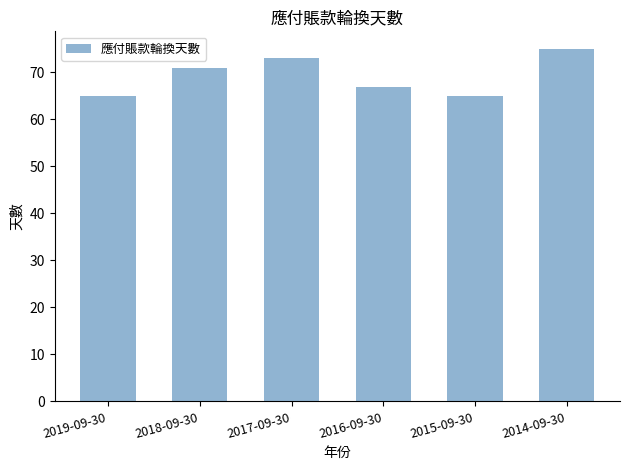

Does the chart contain stacked bars?

No